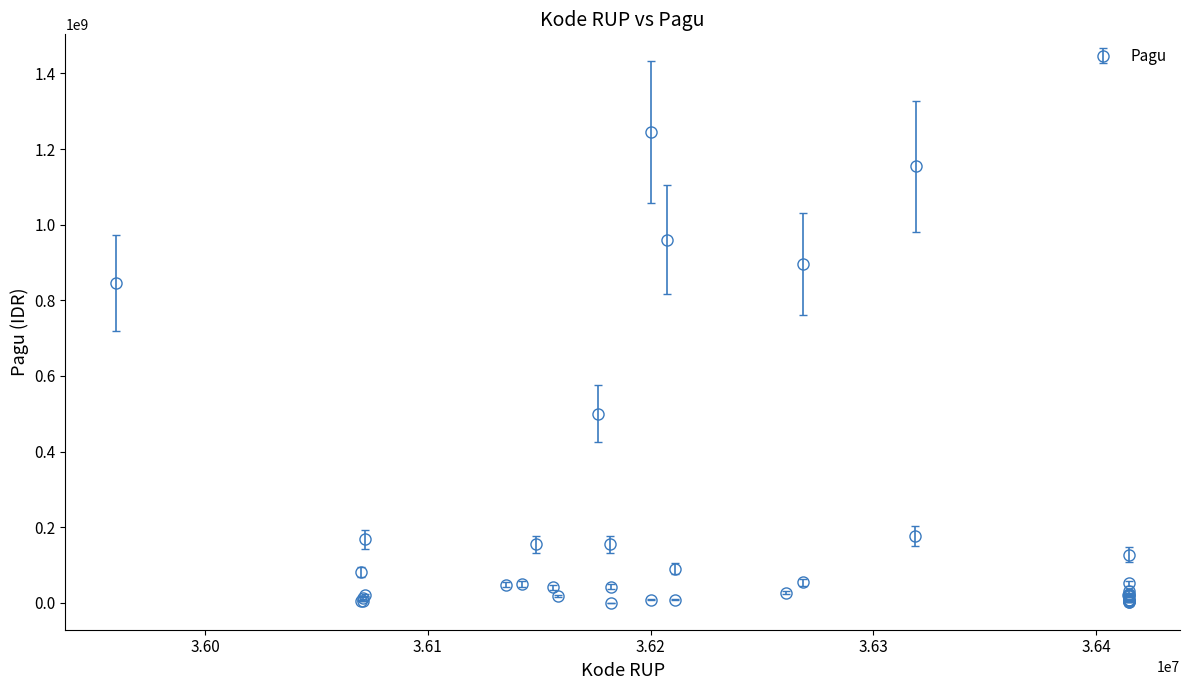

What is the greatest value displayed?

1244880000